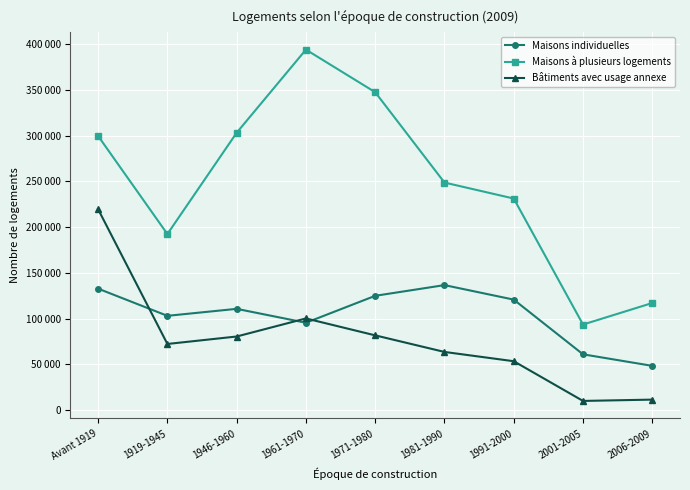

Is the value of Maisons à plusieurs logements at 1919-1945 greater than the value of Maisons individuelles at 1991-2000?

Yes